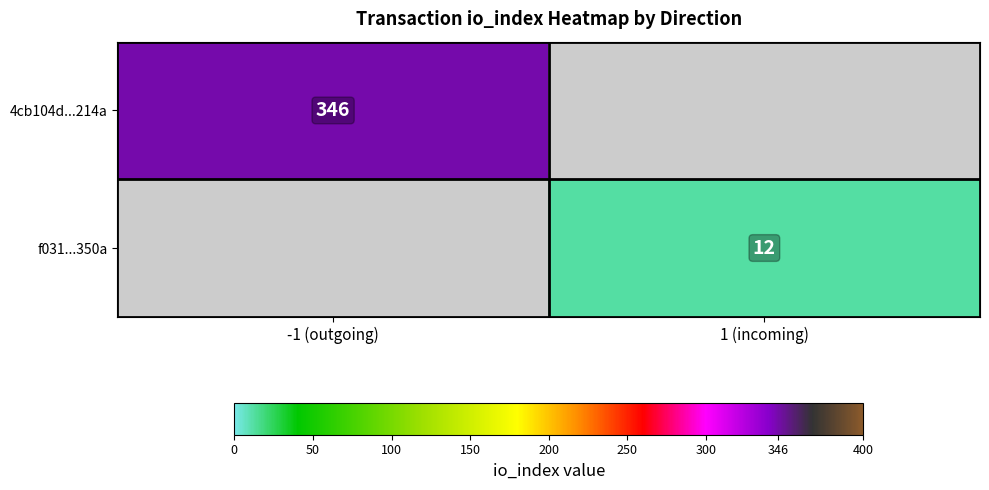

The f031...350a series shows 12 at 1 (incoming). True or false?

True